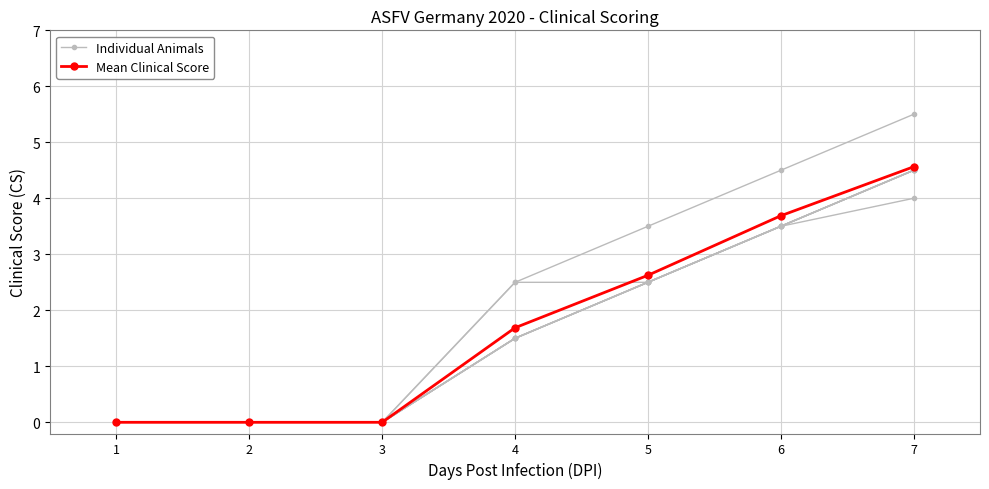

At which label does Mean Clinical Score first exceed 1?

4